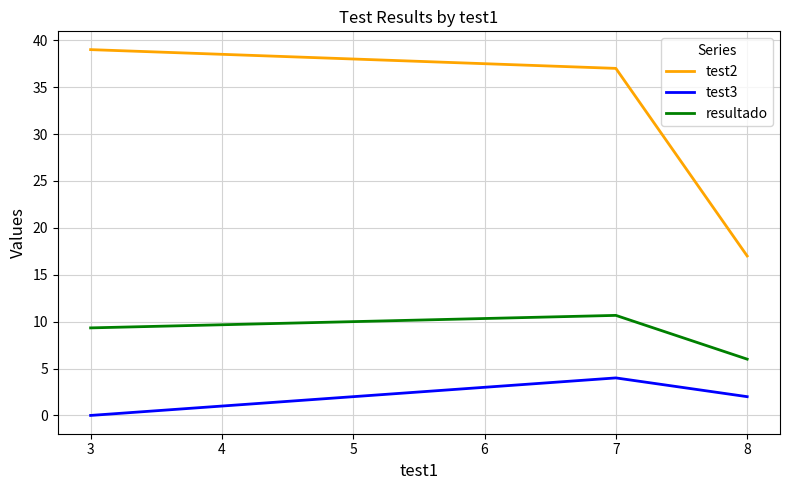

Rank the series at 8 from lowest to highest value.

test3, resultado, test2